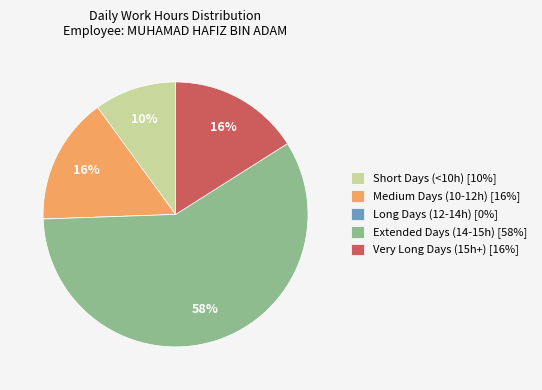

Is there a majority slice in this chart?

Yes